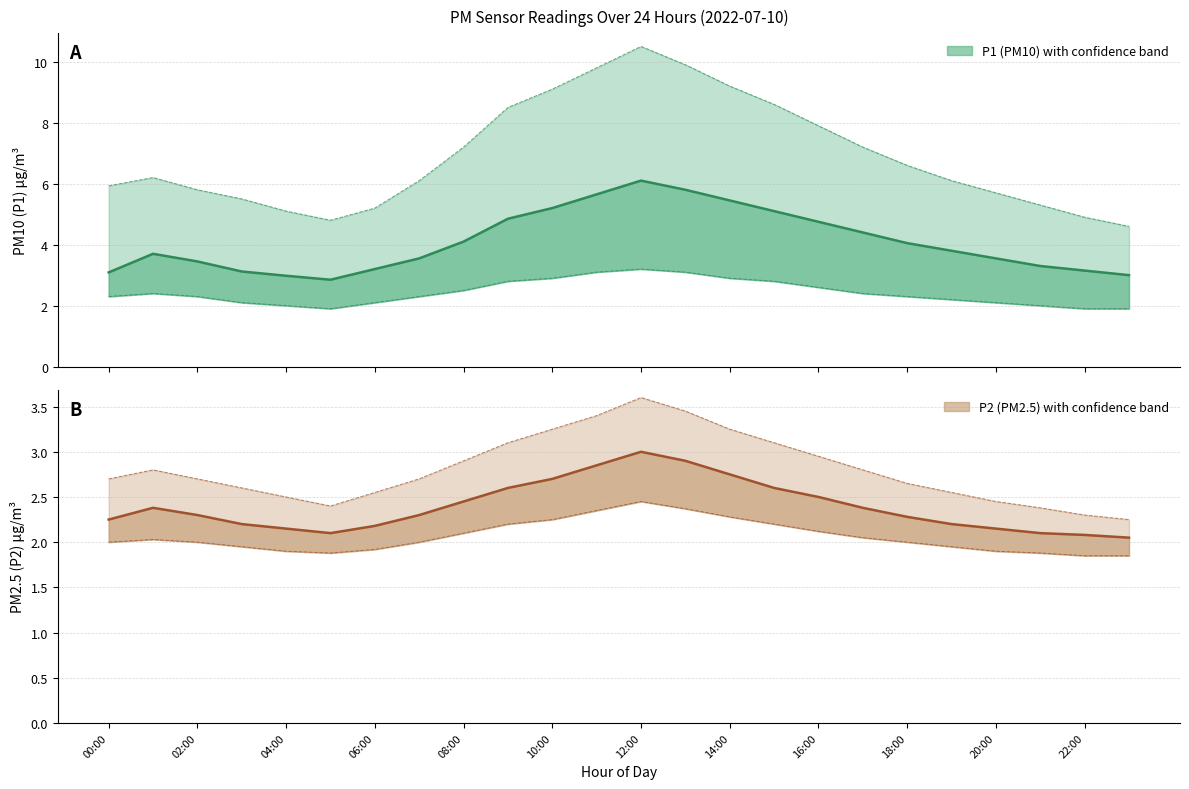

Reading left to right, list all the values displayed in this chart.

P1 Estimate: 3.1	3.7	3.5	3.1	3.0	2.9	3.2	3.5	4.1	4.8	5.2	5.7	6.1	5.8	5.5	5.1	4.8	4.4	4.0	3.8	3.5	3.3	3.1	3.0
P2 Estimate: 2.2	2.4	2.3	2.2	2.1	2.1	2.2	2.3	2.5	2.6	2.7	2.9	3.0	2.9	2.8	2.6	2.5	2.4	2.3	2.2	2.1	2.1	2.1	2.0